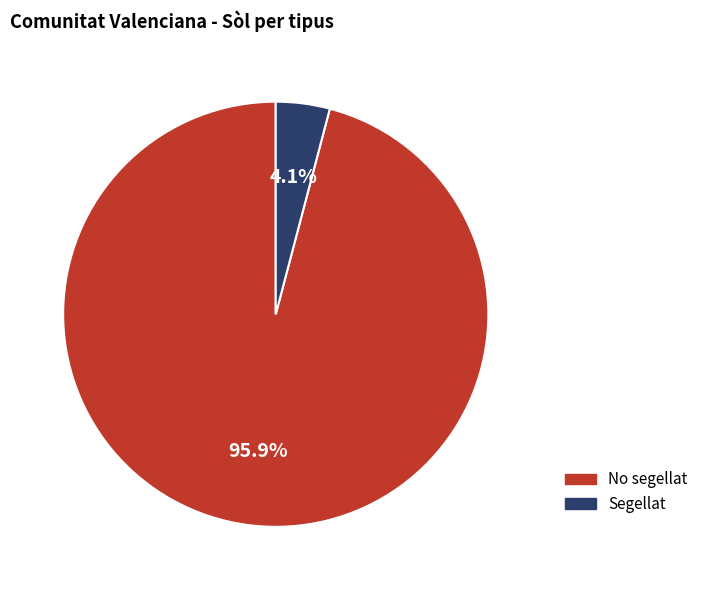

To the nearest percent, what percentage of the pie is No segellat?

96%